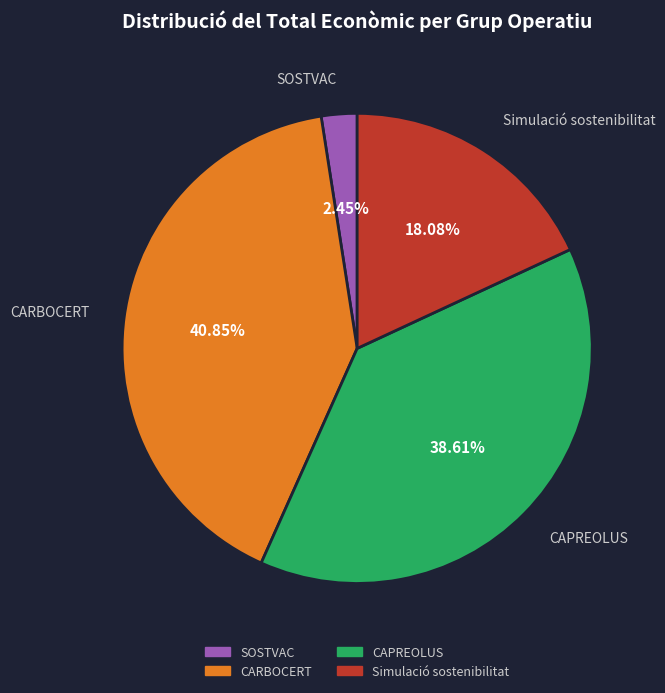

How many slices are in this pie chart?

4